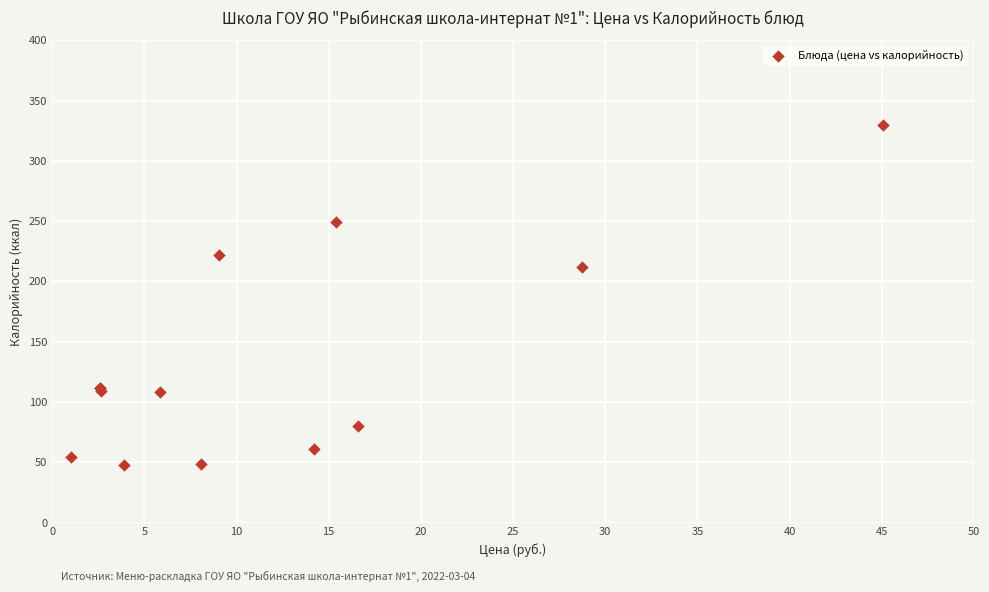

What Y value in the scatter plot is closest to 189?

212